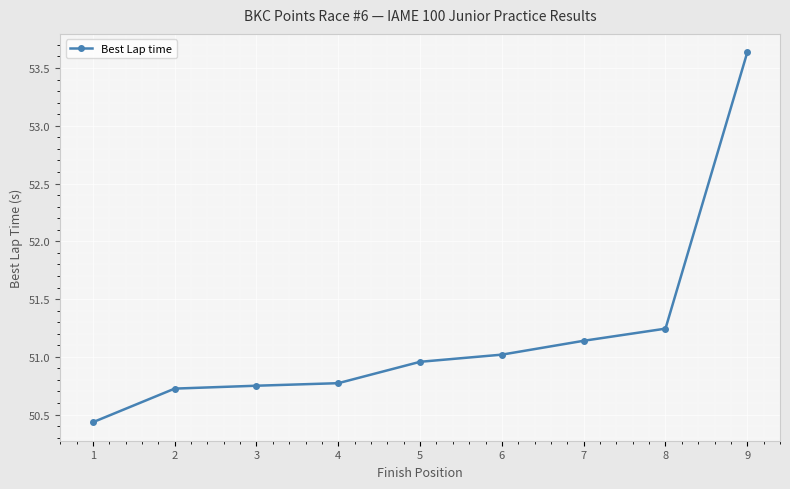

The chart shows a value of 72.4 at 4. True or false?

False